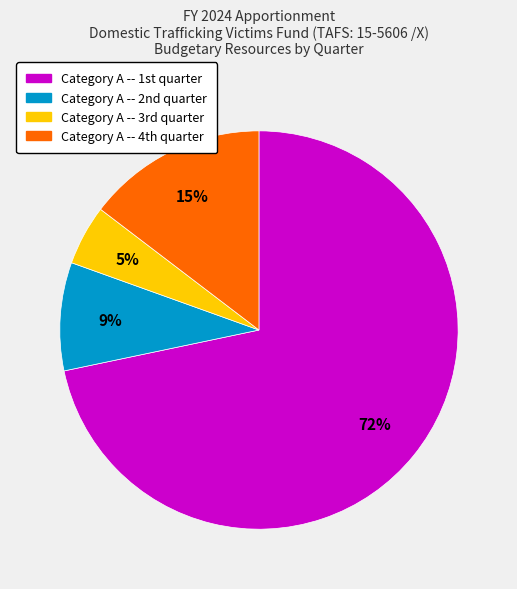

Rank the categories by value from lowest to highest.

Category A -- 3rd quarter, Category A -- 2nd quarter, Category A -- 4th quarter, Category A -- 1st quarter